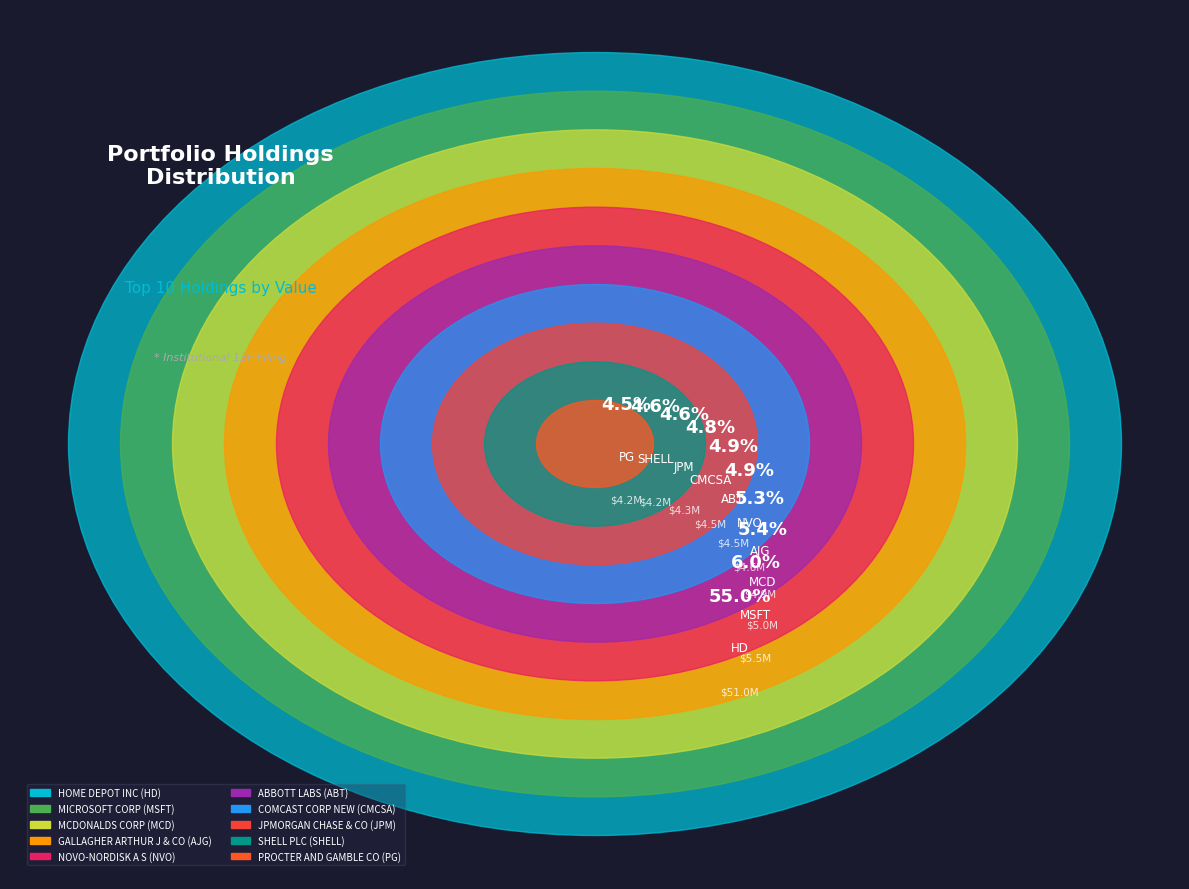

Is it true that COMCAST CORP NEW is 5% of the pie?

True